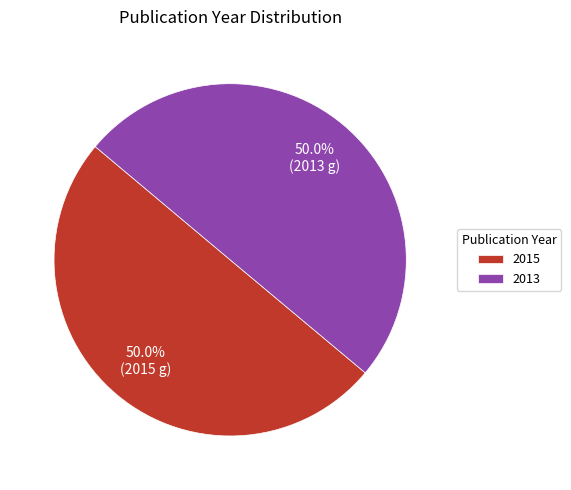

Count the number of slices in the pie.

2